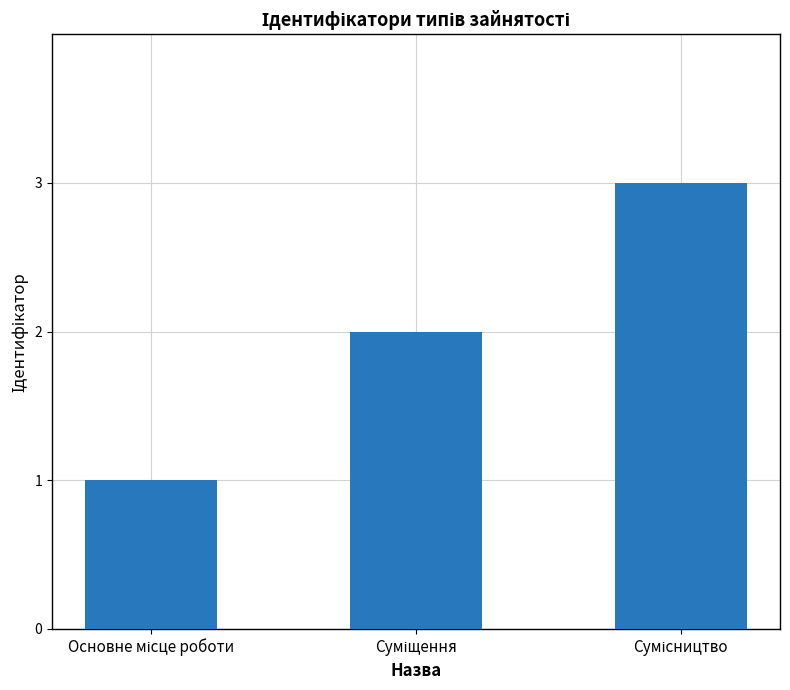

How many categories are shown in the chart?

3